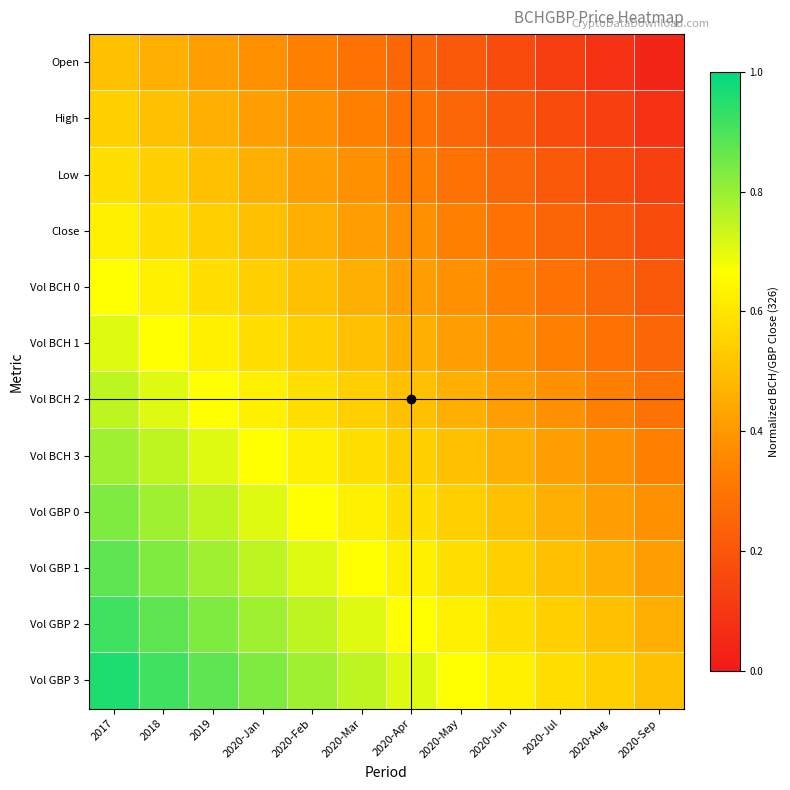

Rank the series by their maximum value, from lowest to highest.

Open, High, Low, Close, Vol BCH 0, Vol BCH 1, Vol BCH 2, Vol BCH 3, Vol GBP 0, Vol GBP 1, Vol GBP 2, Vol GBP 3